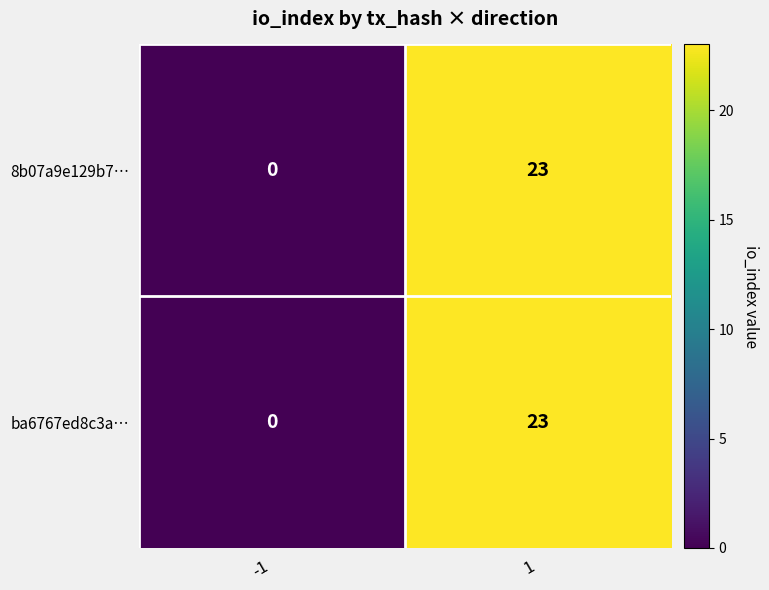

What is the approximate value of 8b07a9e129b7… at 1, to the nearest 5?

25